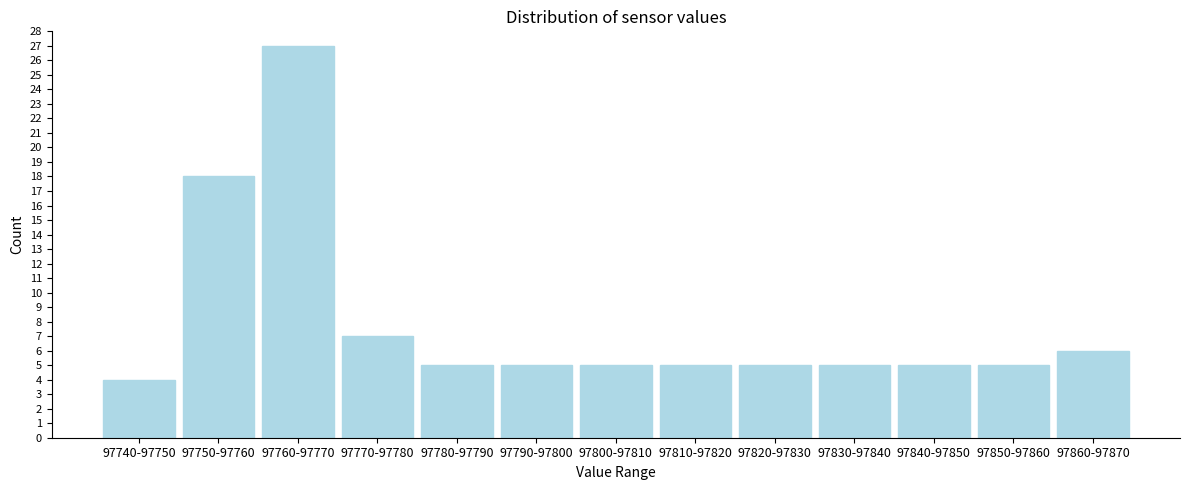

Reading left to right, list all the values displayed in this chart.

4	18	27	7	5	5	5	5	5	5	5	5	6